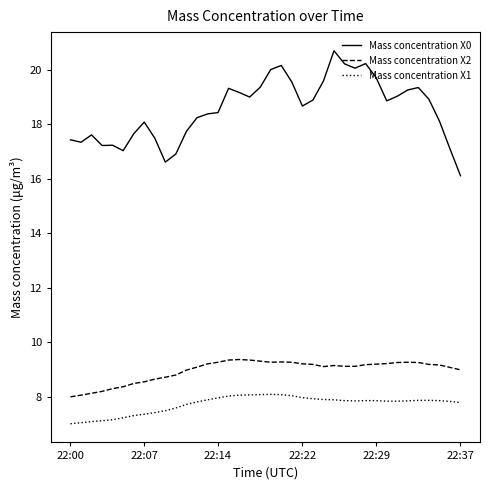

What is the sum of all Mass concentration X0 values?

704.8